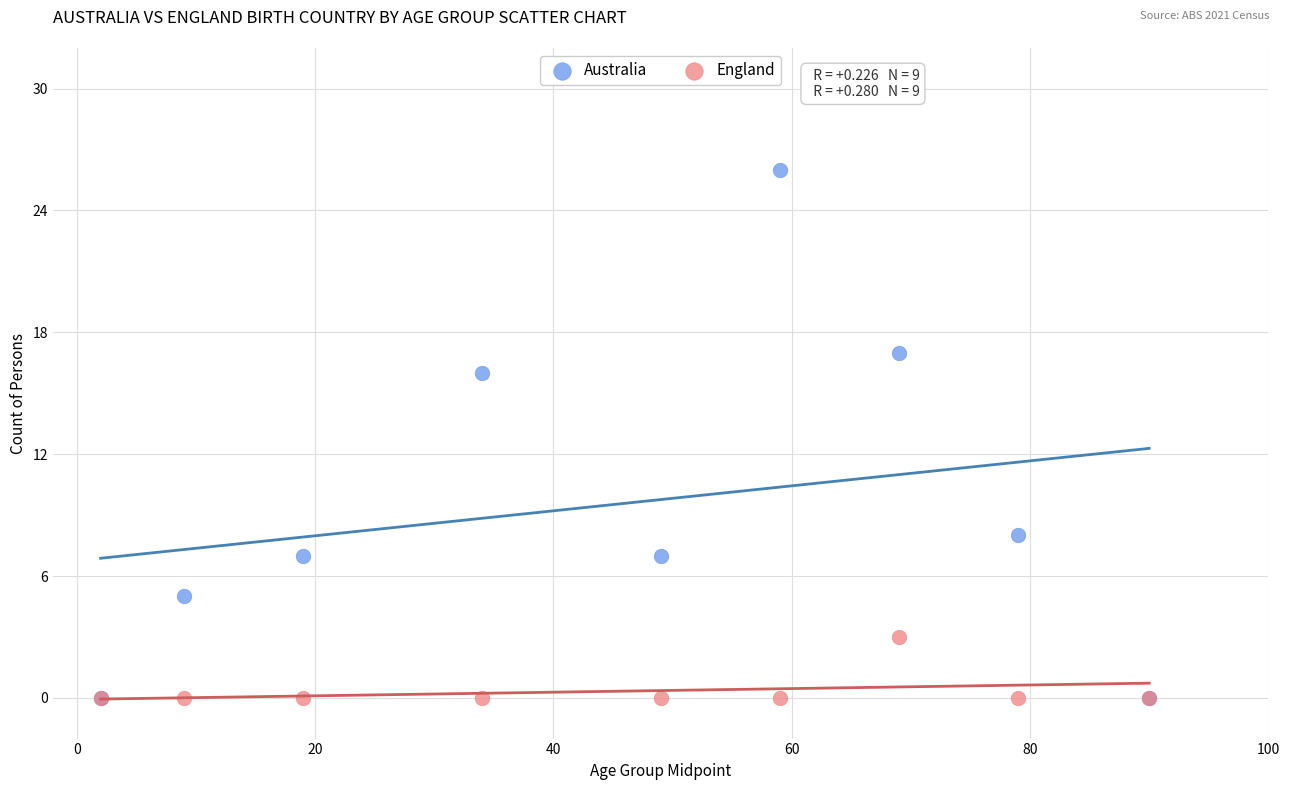

Which series reaches the maximum Y coordinate?

Australia